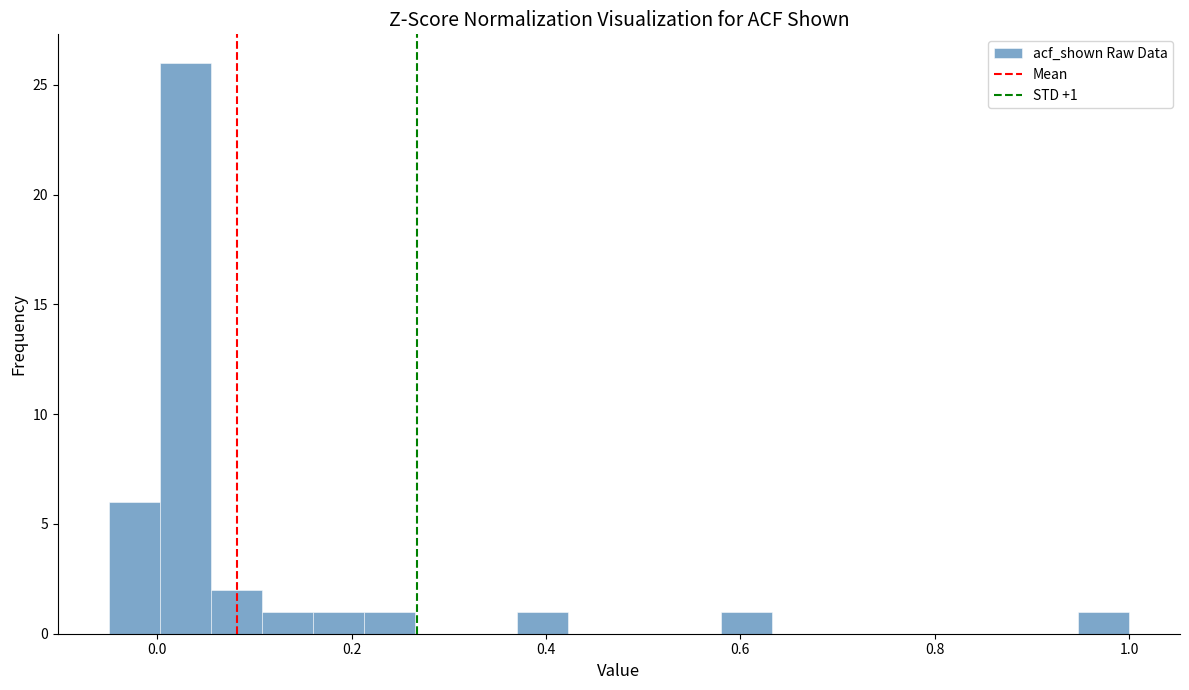

Read against the x-axis, roughly where is the centre of the tallest bar?

0.02